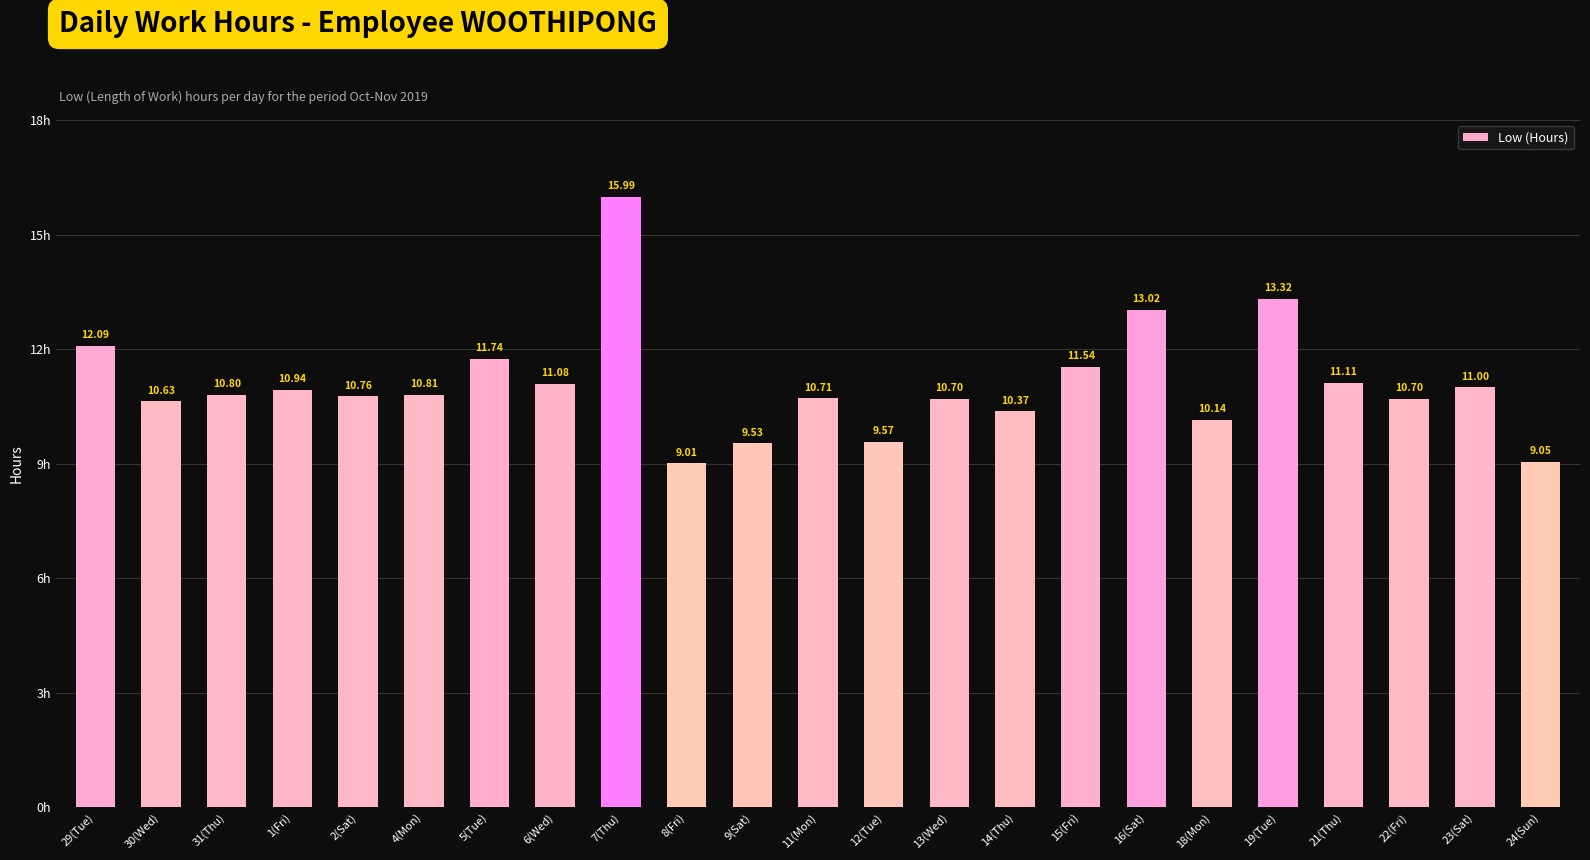

What is the sum of the values at 1(Fri) and 14(Thu)?

21.3